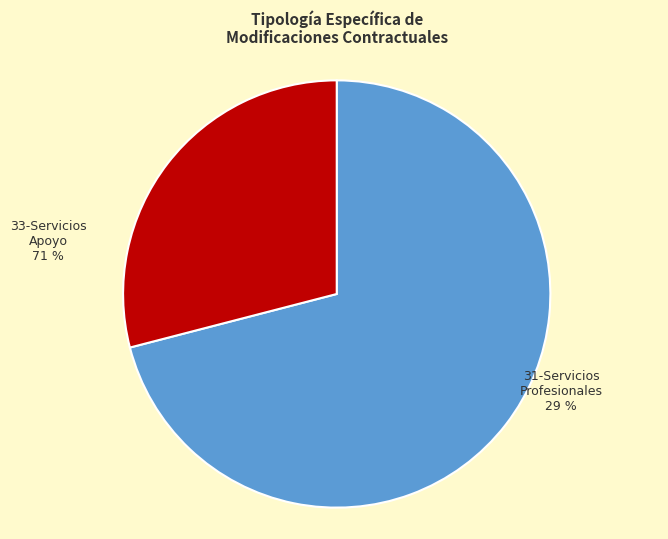

Do 31-Servicios Profesionales and 33-Servicios Apoyo a la Gestion together represent more than half of the pie?

Yes